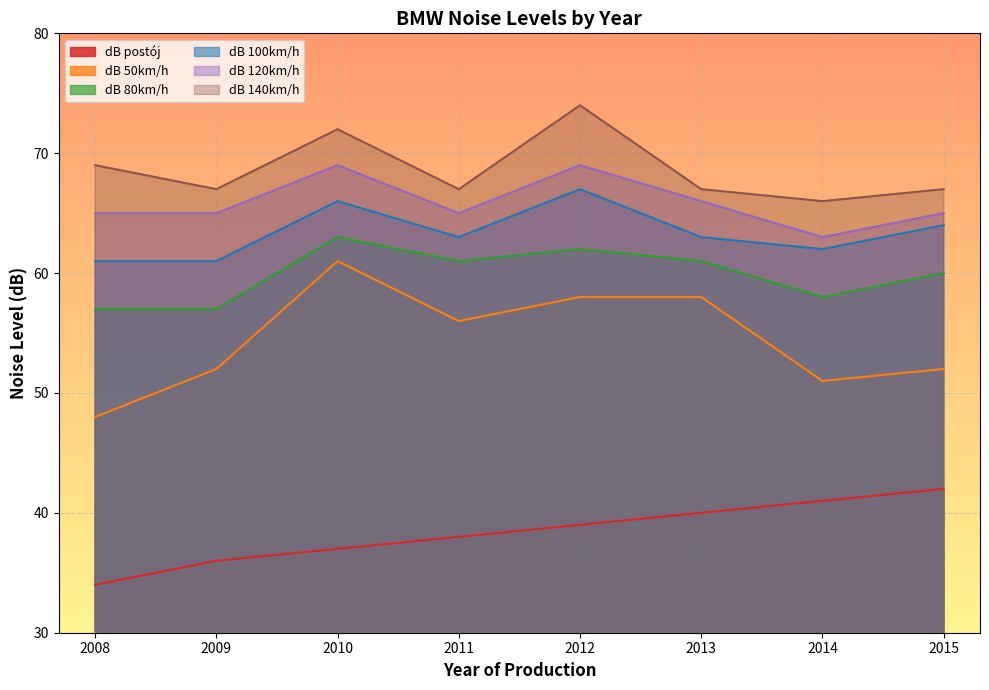

What is the value of the dB 80km/h point at the 8th from the left?

60